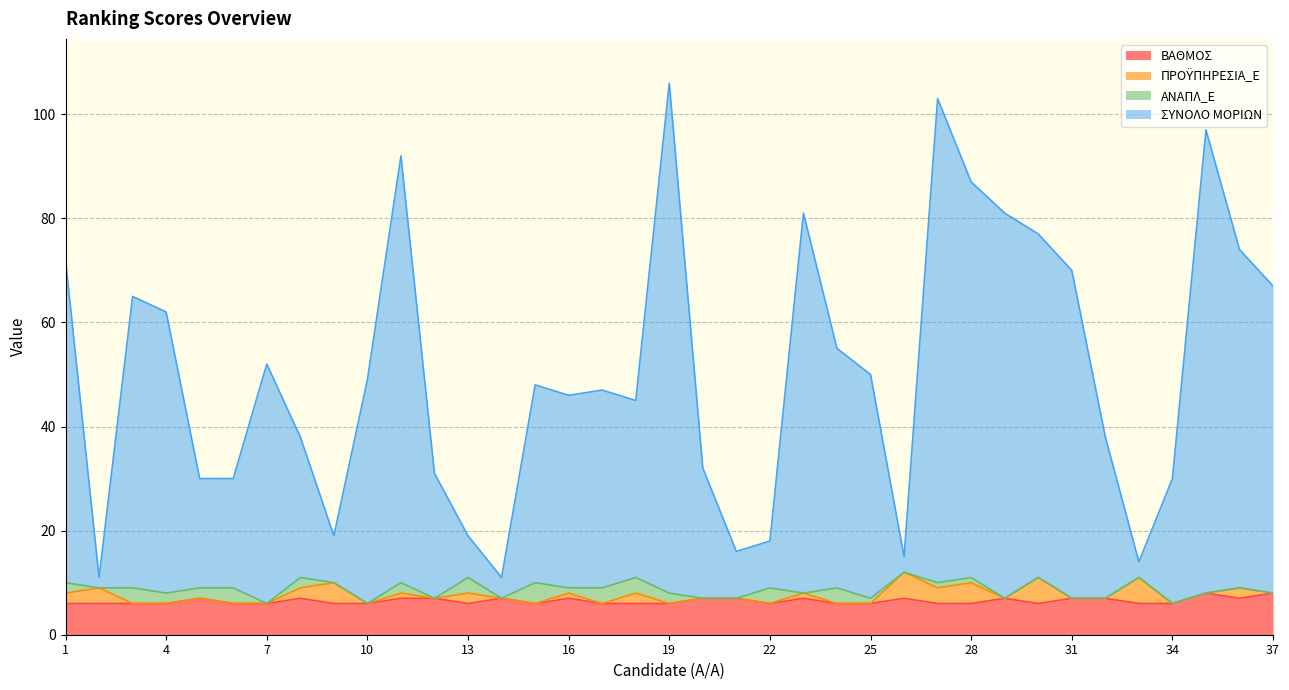

What is the highest value of the ΒΑΘΜΟΣ series?

8